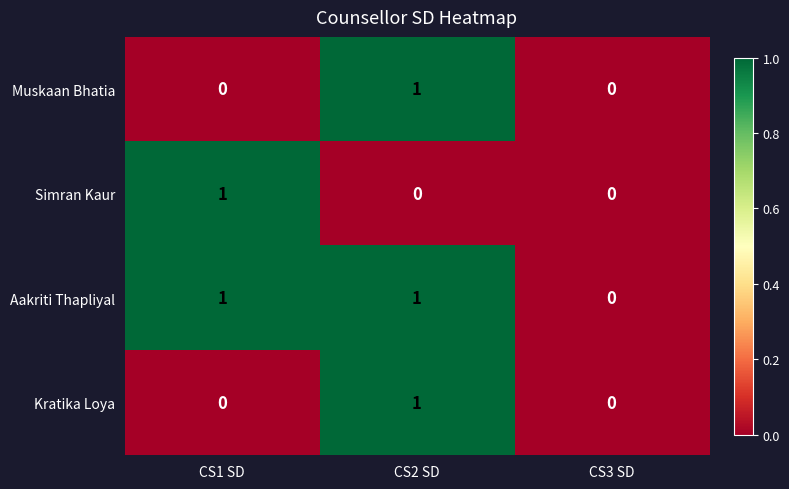

The Simran Kaur series shows 0 at CS1 SD. True or false?

False